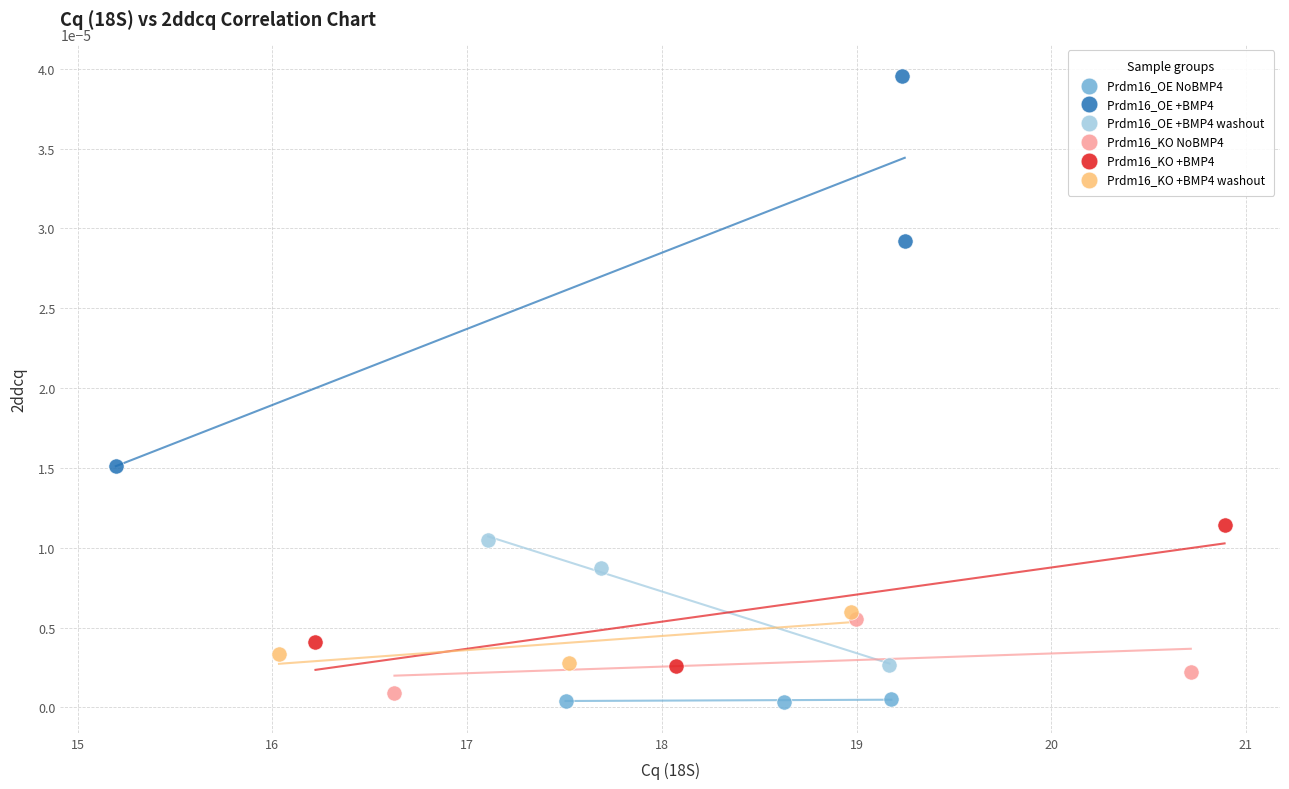

Which series has the widest spread of Y values?

Prdm16_OE +BMP4